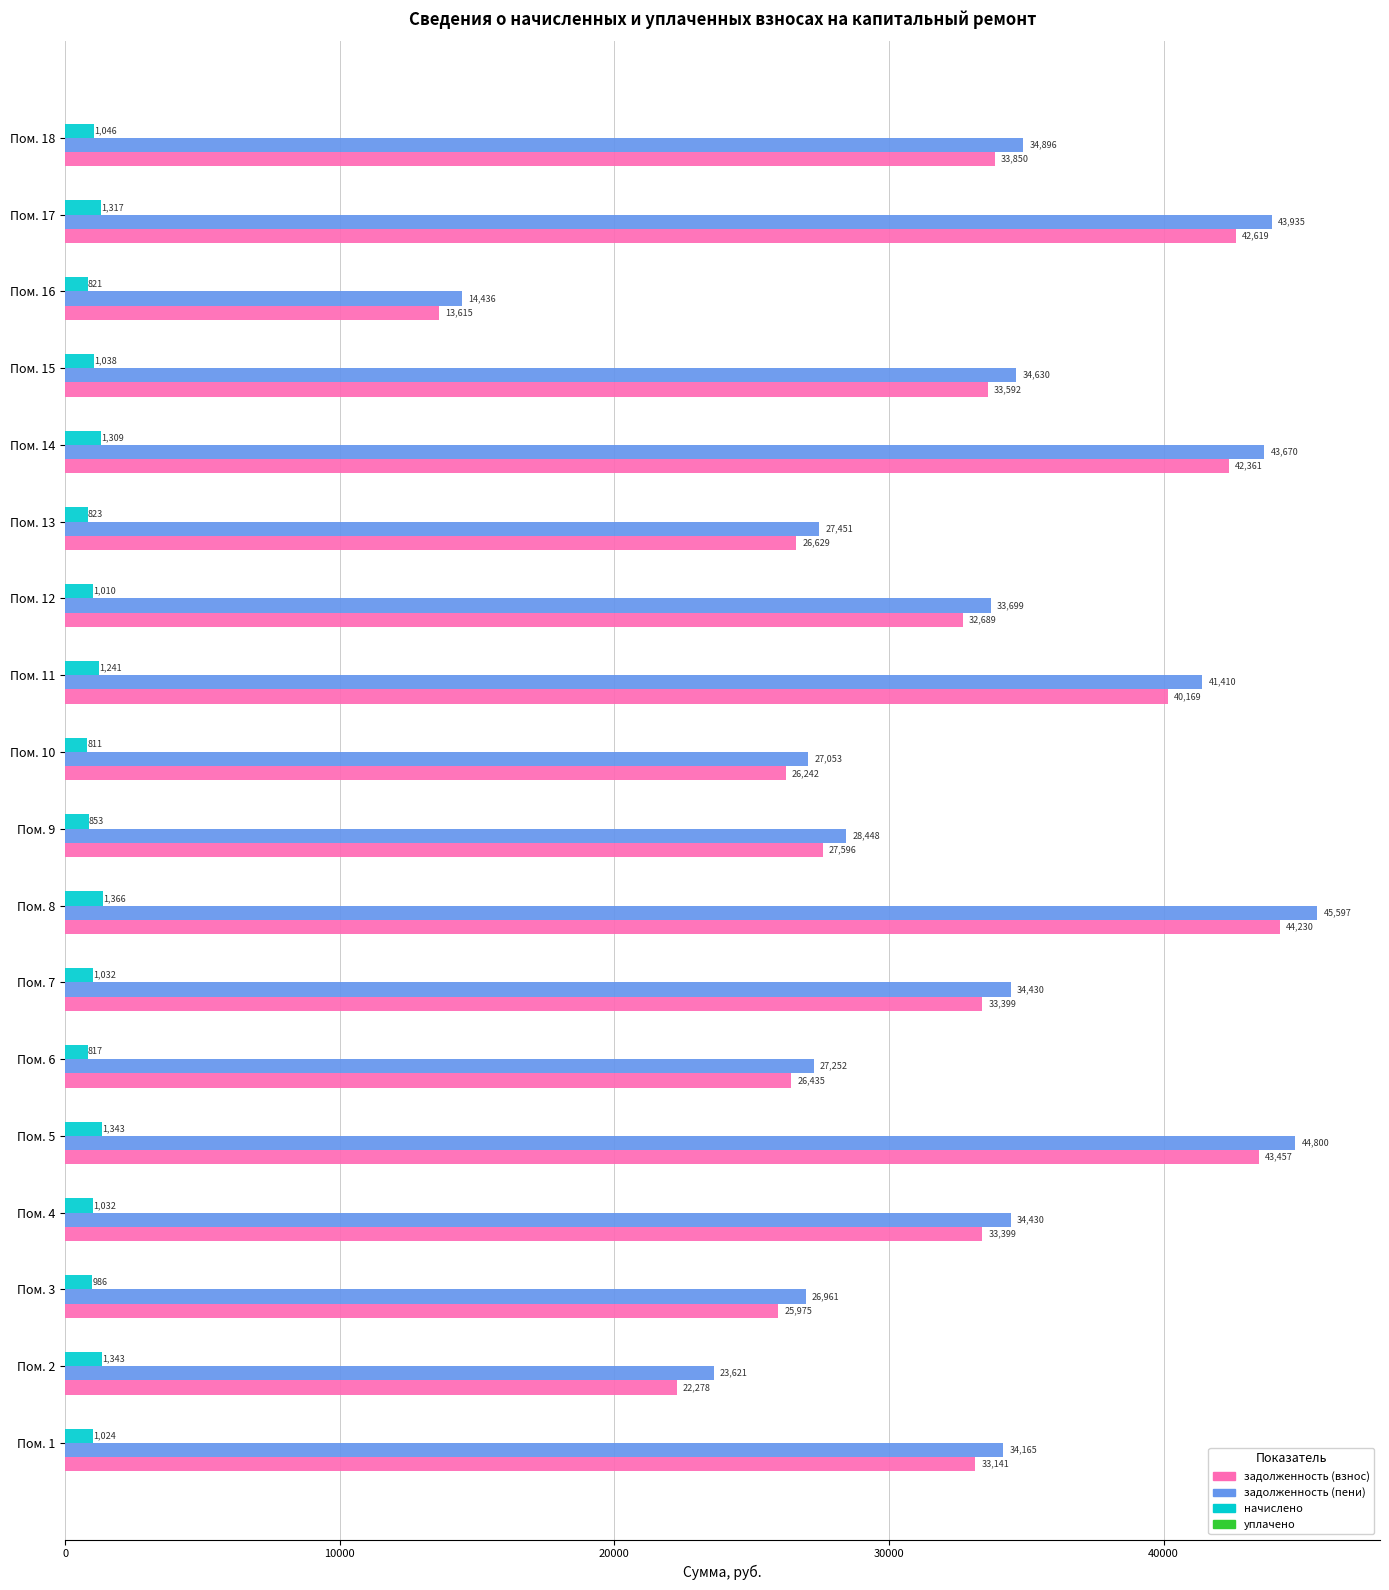

Rank the series at Пом. 12 from highest to lowest value.

задолженность (пени), задолженность (взнос), начислено